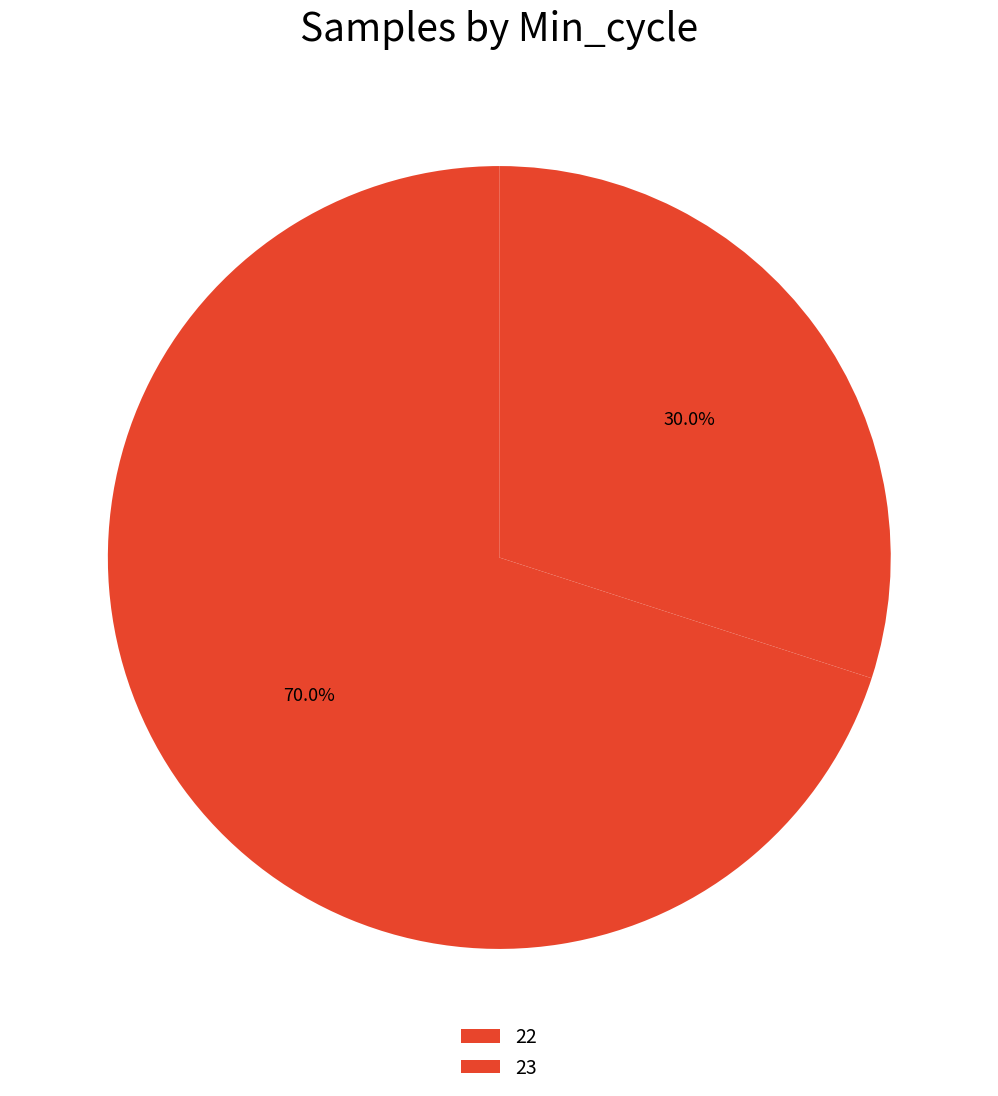

How much of the chart is everything except 22?

30.0%